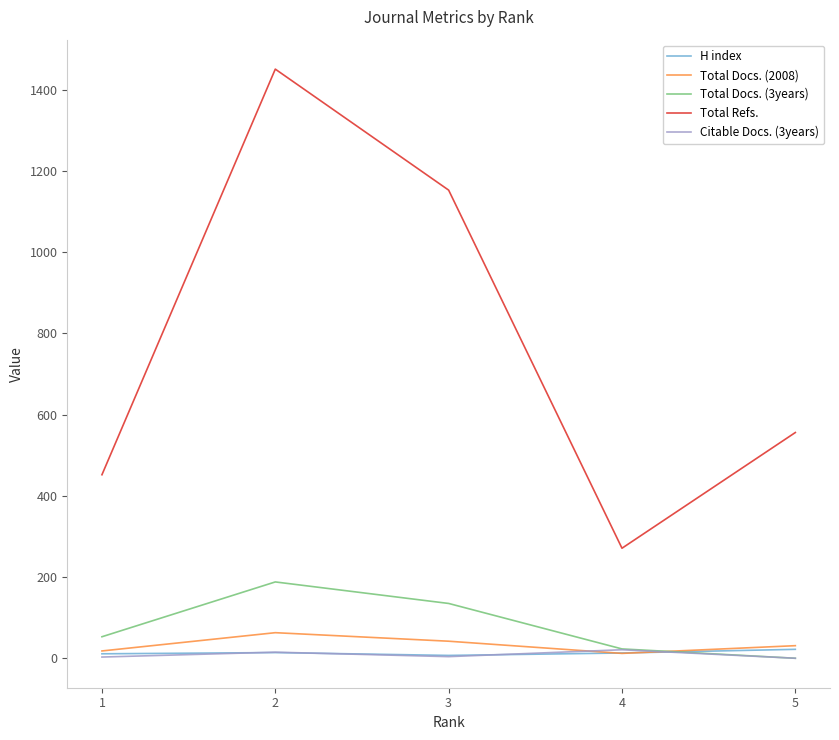

Which series has the largest range (max minus min)?

Total Refs.